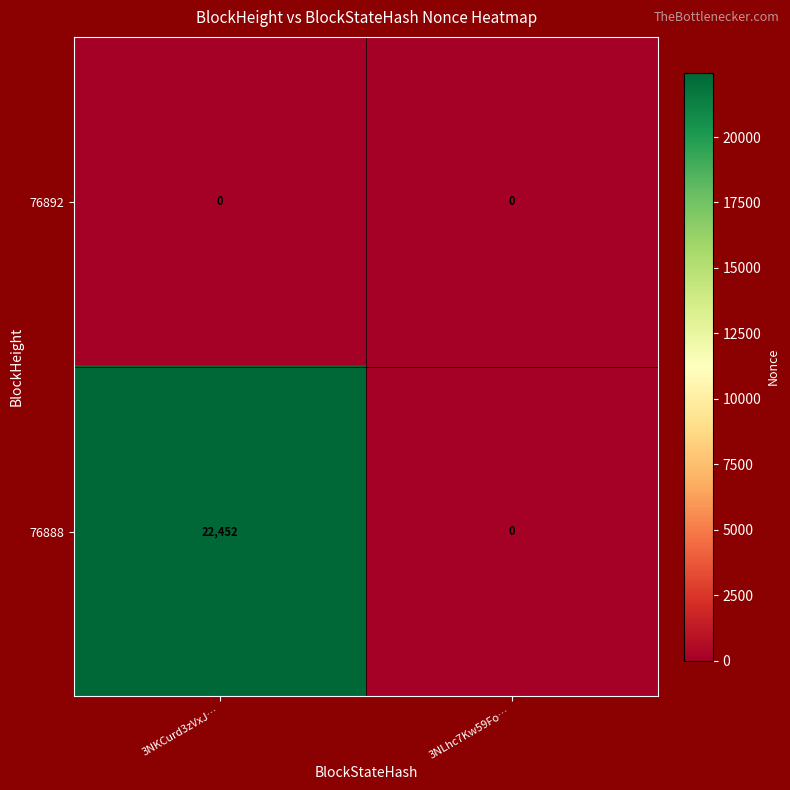

Which series has the widest spread of values?

76888